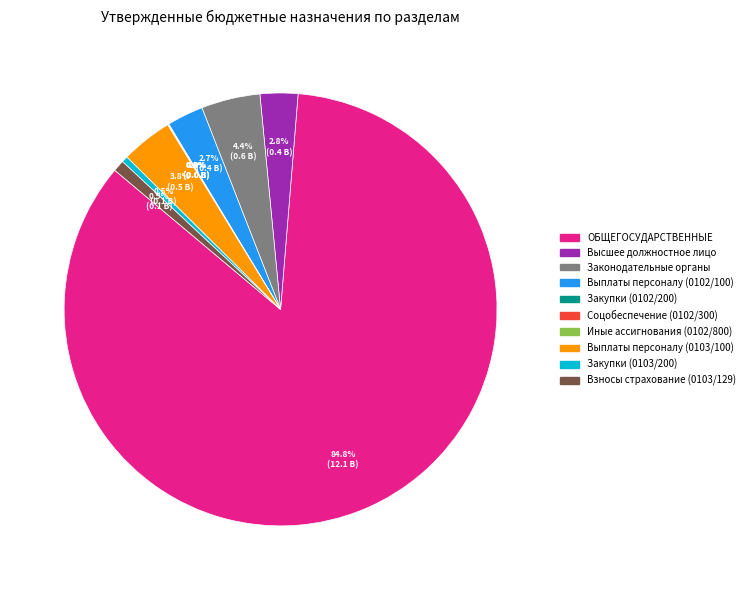

What percentage do Законодательные органы and Закупки (0103/200) together represent?

4.9%